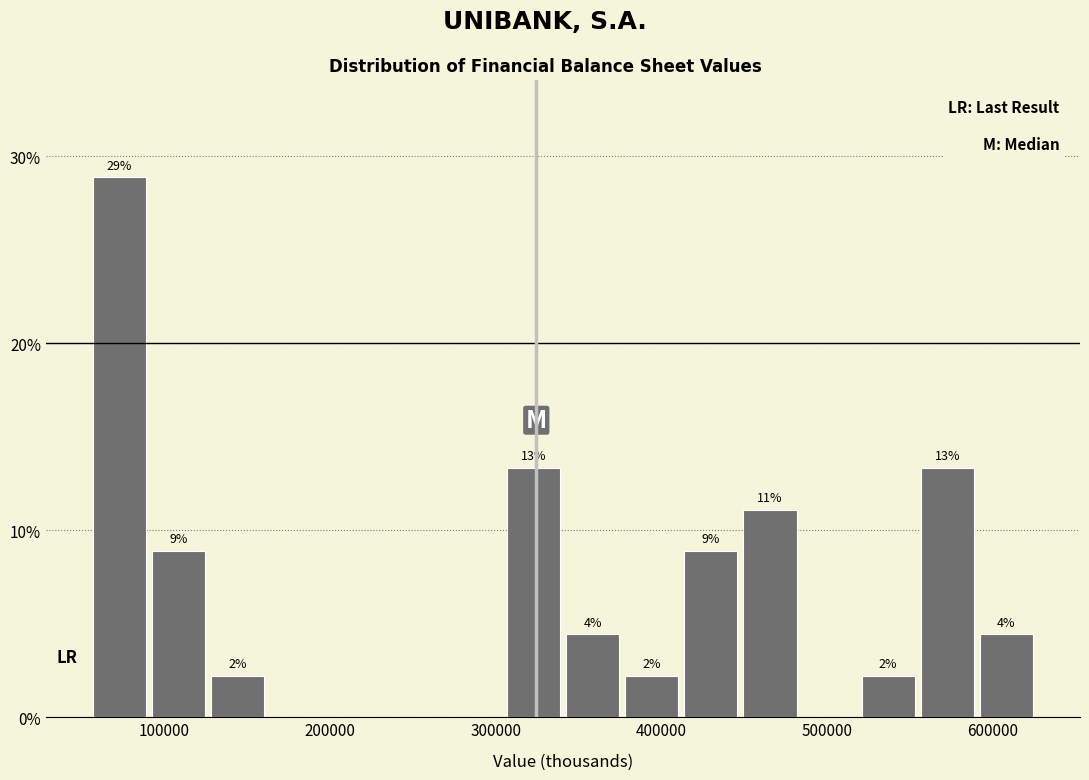

Around what value on the x-axis is the tallest bar? Give the approximate position of its centre, as read against the axis.

70000